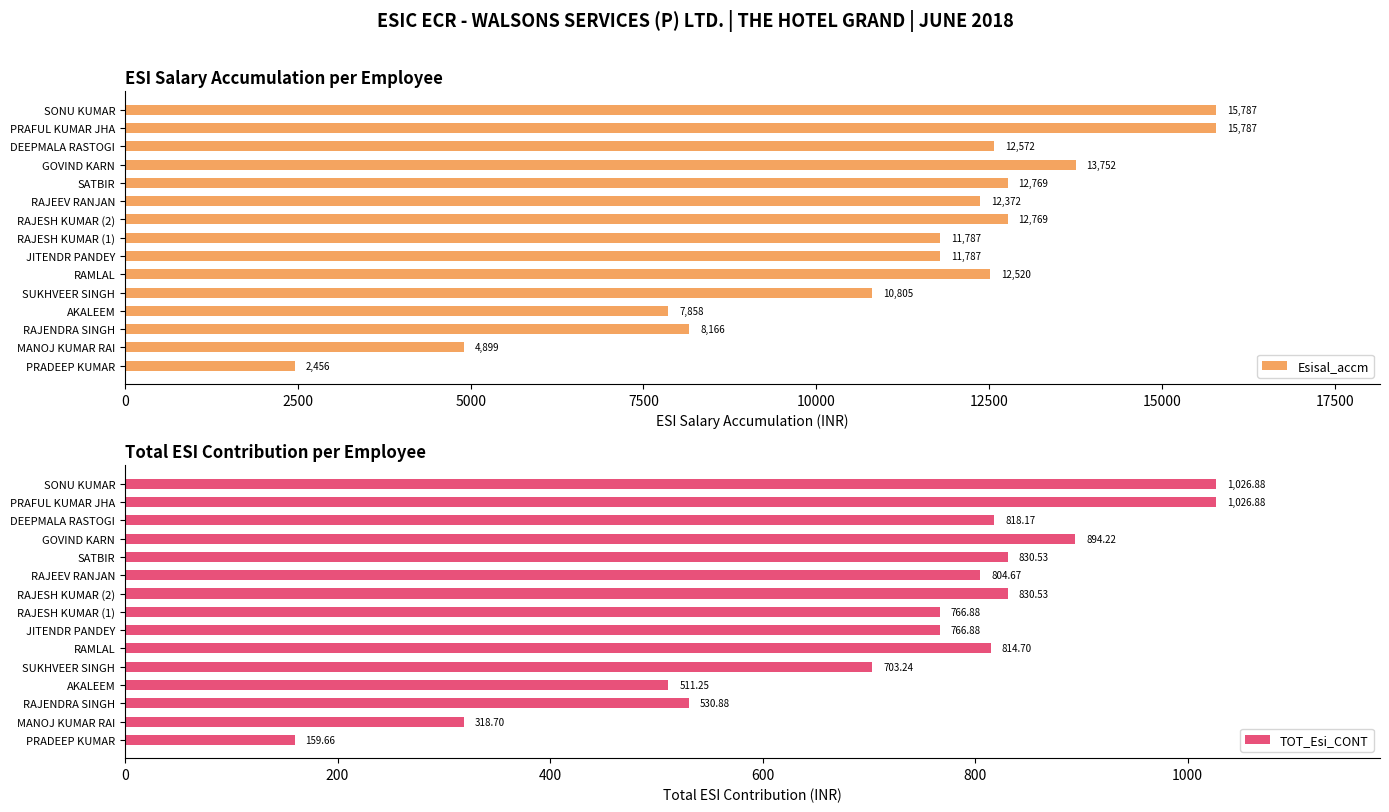

What is the sum of all Esisal_accm values?

166086